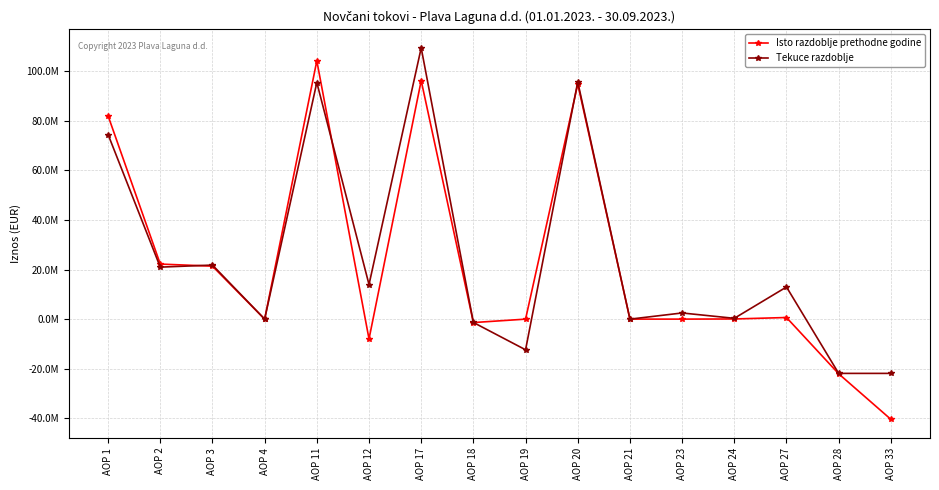

What are all the series names shown in the legend?

Isto razdoblje prethodne godine, Tekuce razdoblje